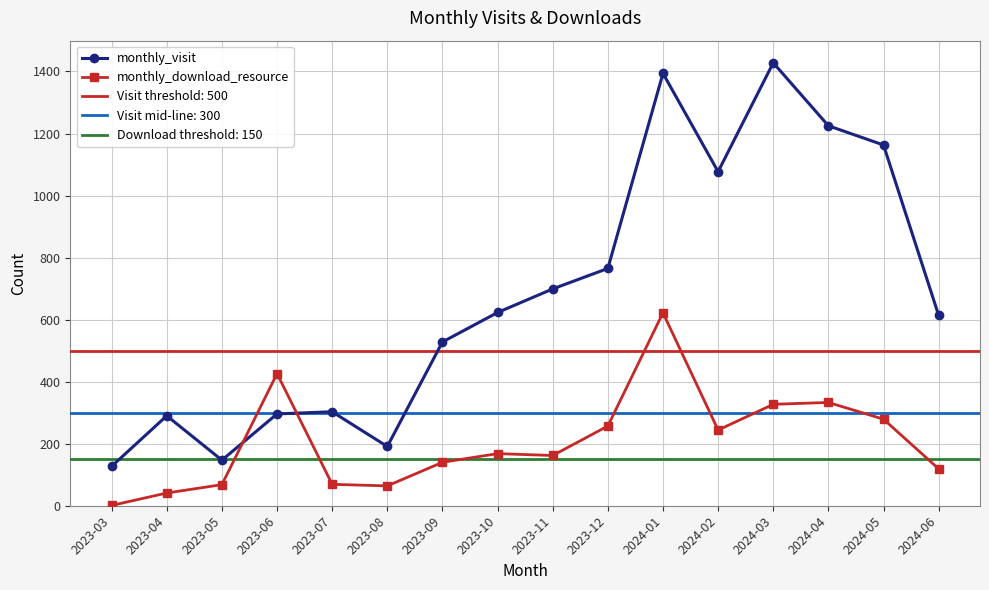

Is the value of monthly_visit at 2023-09 greater than the value of monthly_download_resource at 2024-01?

No